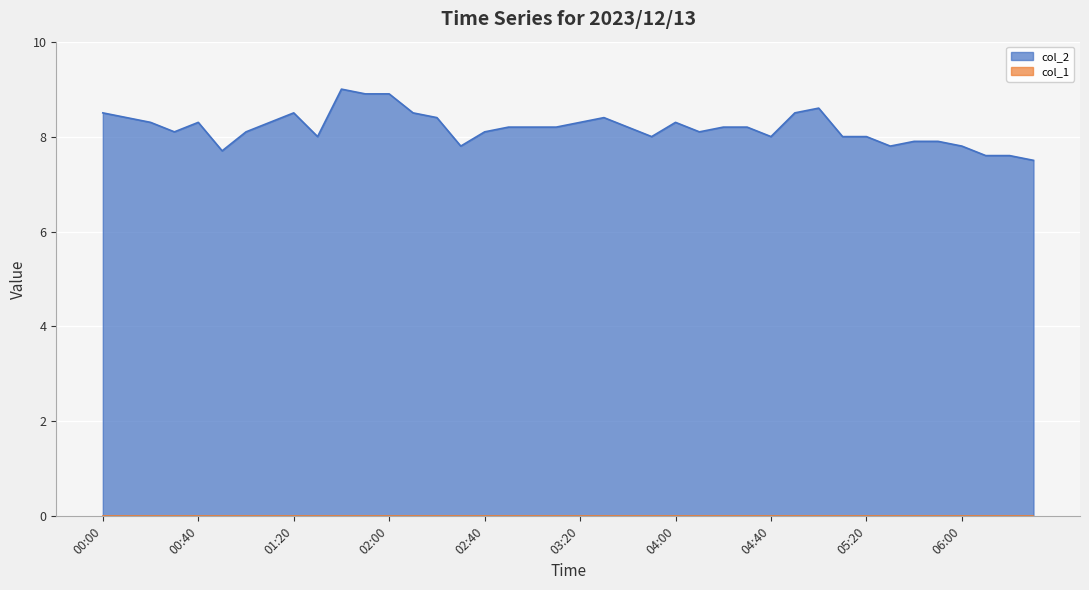

True or false: the data shows 8.0 at 03:50.

True